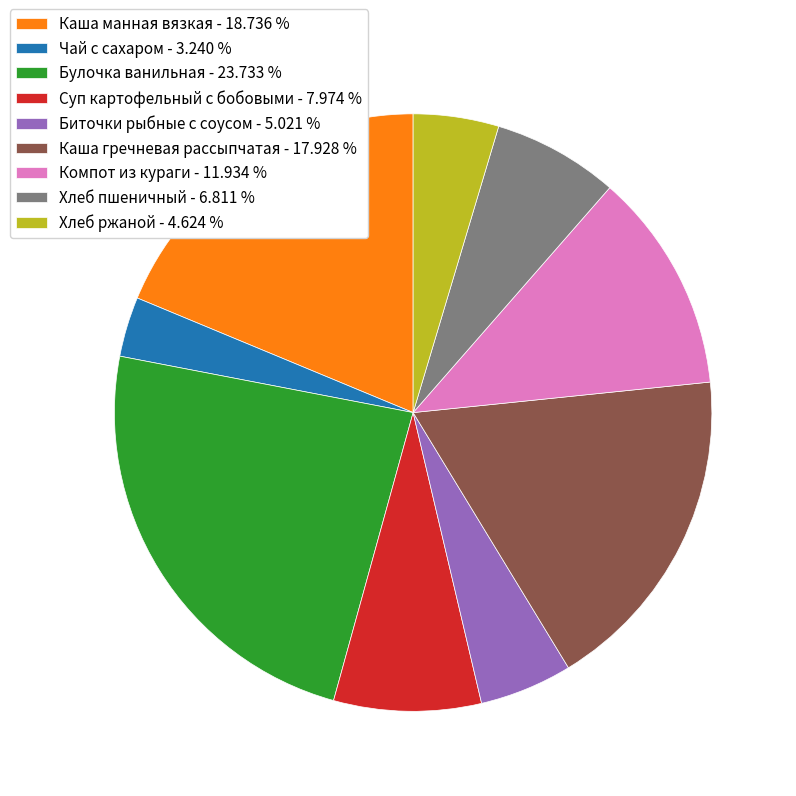

Which category has the biggest portion of the pie?

Булочка ванильная